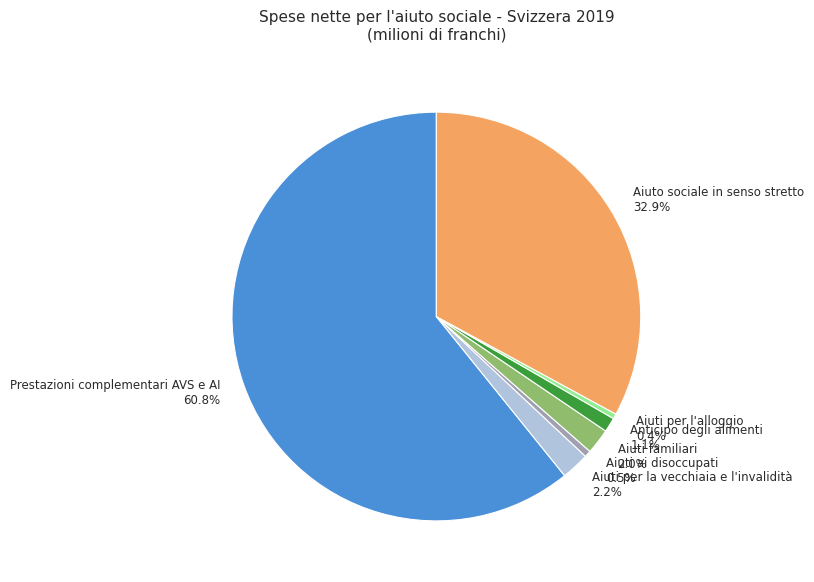

What portion of the pie excludes Aiuto sociale in senso stretto?

67.1%